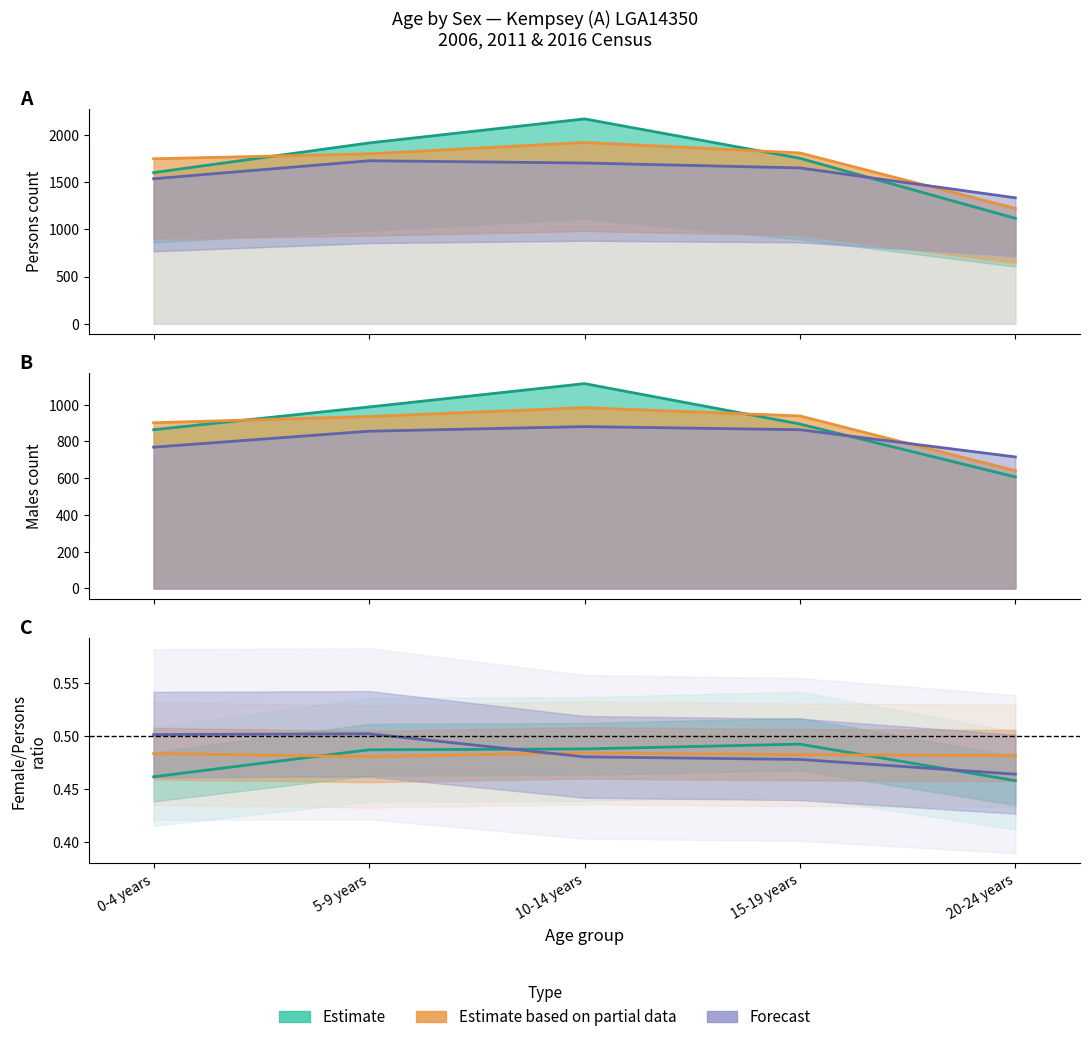

What position from the left is 10-14 years?

3